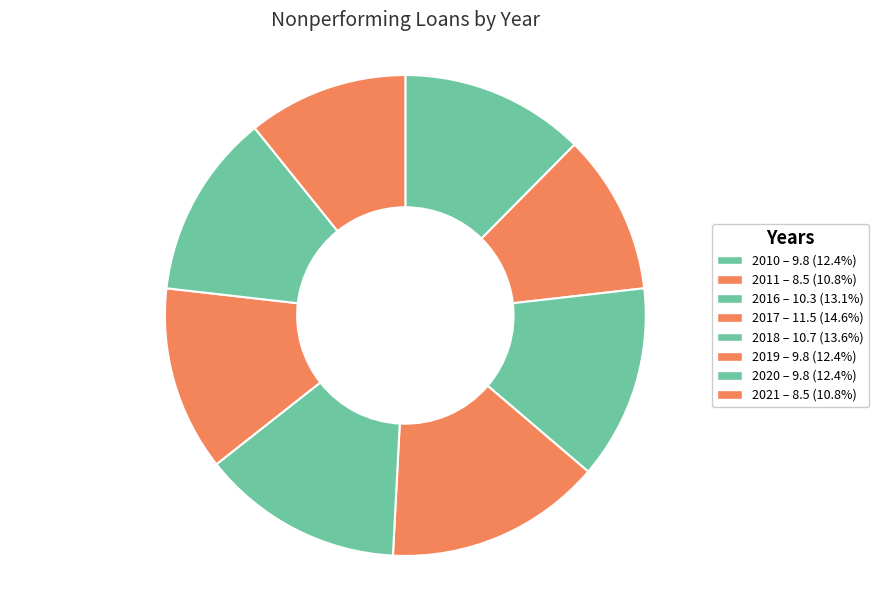

What percentage is the 2016 slice, to the nearest percent?

13%